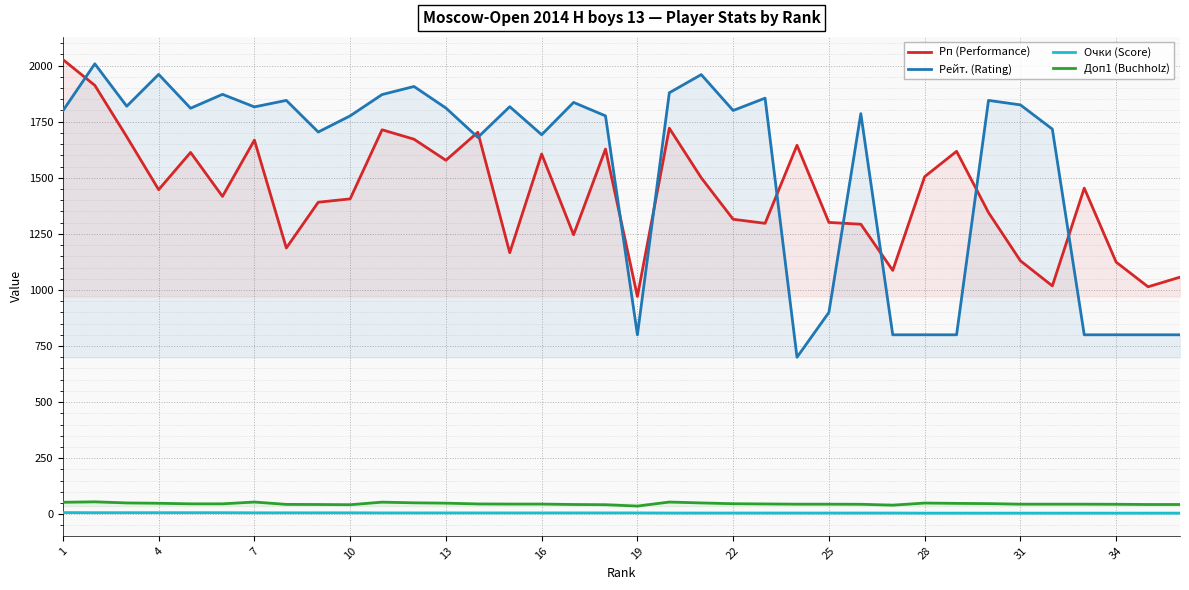

The Очки (Score) series shows 6.0 at 14. True or false?

True